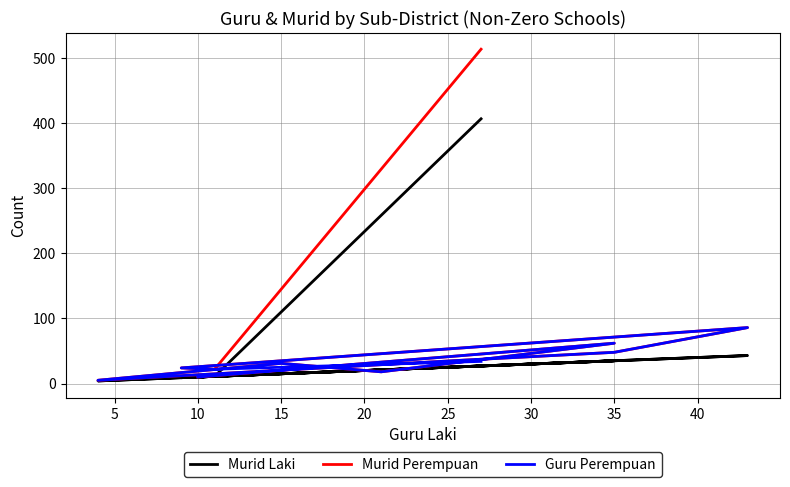

True or false: Guru Perempuan and Murid Perempuan intersect in this chart.

False